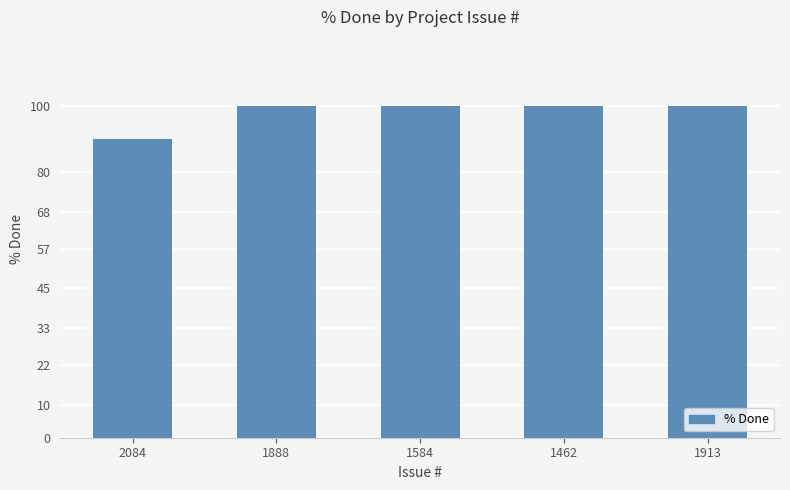

What is the sum of all values?

490